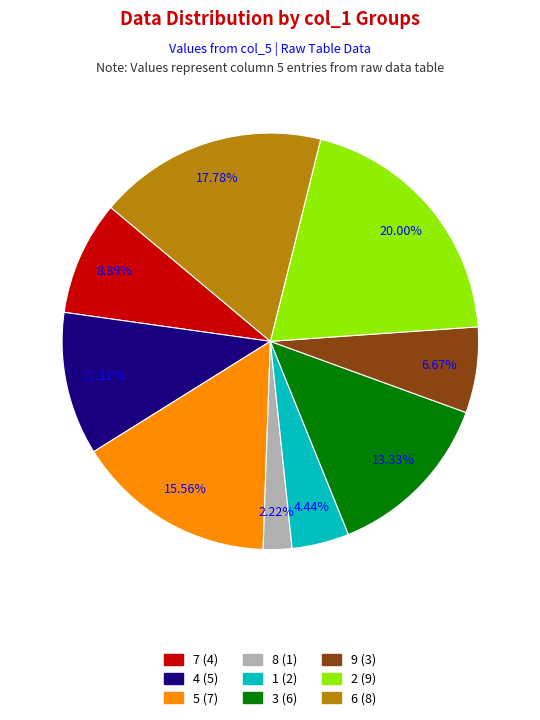

How many slices are in this pie chart?

9